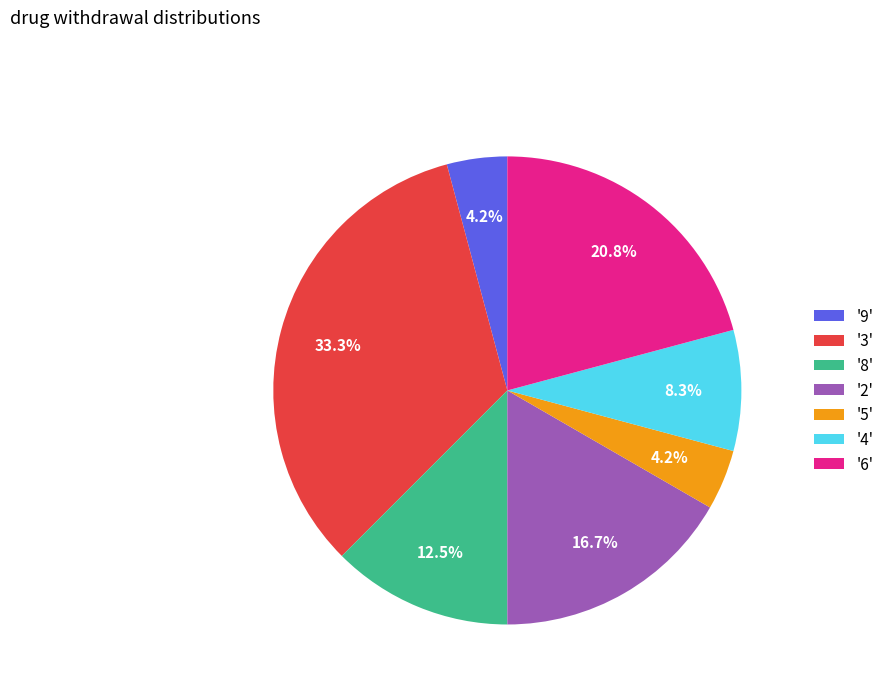

Which category has the biggest portion of the pie?

'3'